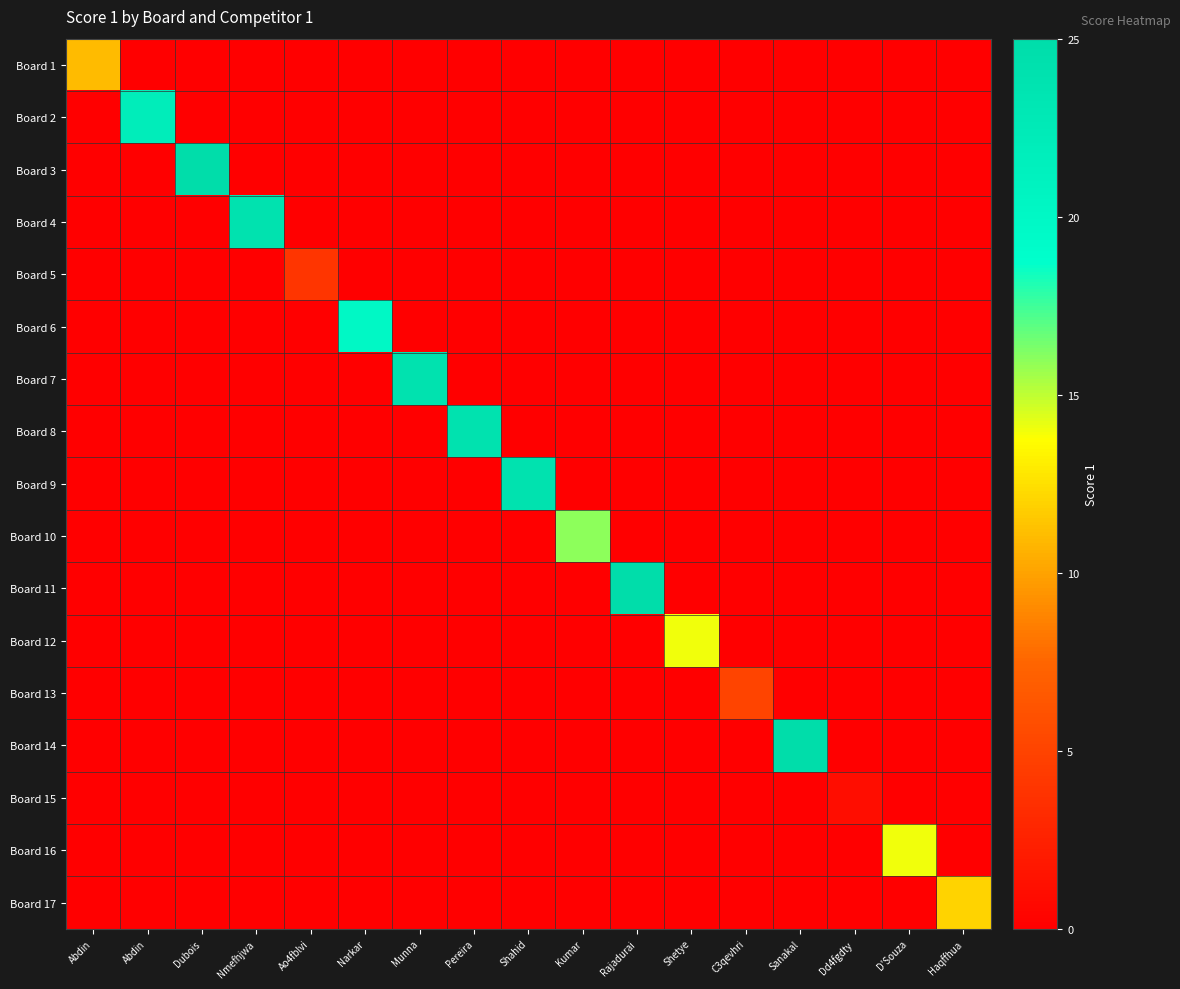

Between Ao4fblvi and Munna, which series saw the biggest shift?

Board 7